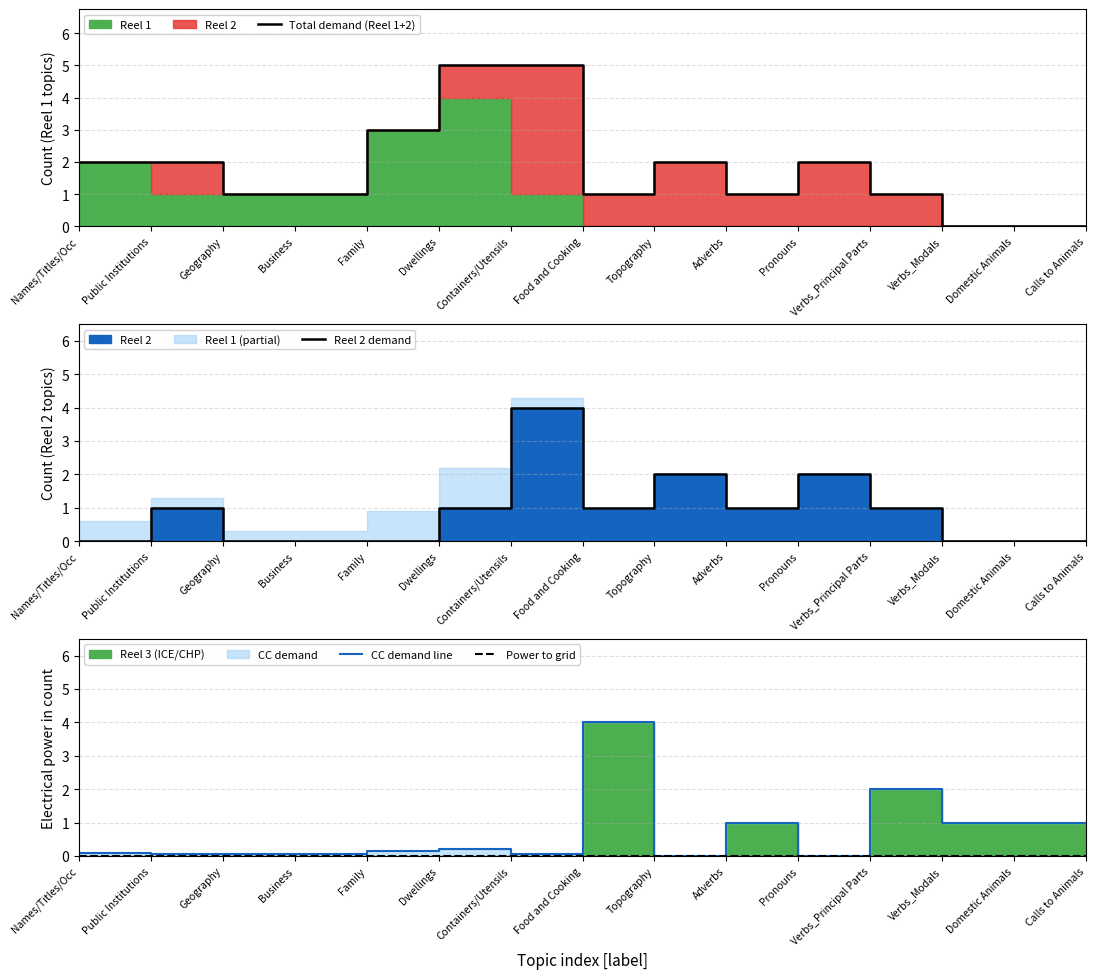

Reading left to right, list all the values displayed in this chart.

Total demand (Reel 1+2): Names/Titles/Occ=2.0	Public Institutions=2.0	Geography=1.0	Business=1.0	Family=3.0	Dwellings=5.0	Containers/Utensils=5.0	Food and Cooking=1.0	Topography=2.0	Adverbs=1.0	Pronouns=2.0	Verbs_Principal Parts=1.0	Verbs_Modals=0.0	Domestic Animals=0.0	Calls to Animals=0.0
Reel 2 demand: Names/Titles/Occ=0.0	Public Institutions=1.0	Geography=0.0	Business=0.0	Family=0.0	Dwellings=1.0	Containers/Utensils=4.0	Food and Cooking=1.0	Topography=2.0	Adverbs=1.0	Pronouns=2.0	Verbs_Principal Parts=1.0	Verbs_Modals=0.0	Domestic Animals=0.0	Calls to Animals=0.0
CC demand line: Names/Titles/Occ=0.1	Public Institutions=0.1	Geography=0.1	Business=0.1	Family=0.2	Dwellings=0.2	Containers/Utensils=0.1	Food and Cooking=4.0	Topography=0.0	Adverbs=1.0	Pronouns=0.0	Verbs_Principal Parts=2.0	Verbs_Modals=1.0	Domestic Animals=1.0	Calls to Animals=1.0
Power to grid: Names/Titles/Occ=0.0	Public Institutions=0.0	Geography=0.0	Business=0.0	Family=0.0	Dwellings=0.0	Containers/Utensils=0.0	Food and Cooking=0.0	Topography=0.0	Adverbs=0.0	Pronouns=0.0	Verbs_Principal Parts=0.0	Verbs_Modals=0.0	Domestic Animals=0.0	Calls to Animals=0.0